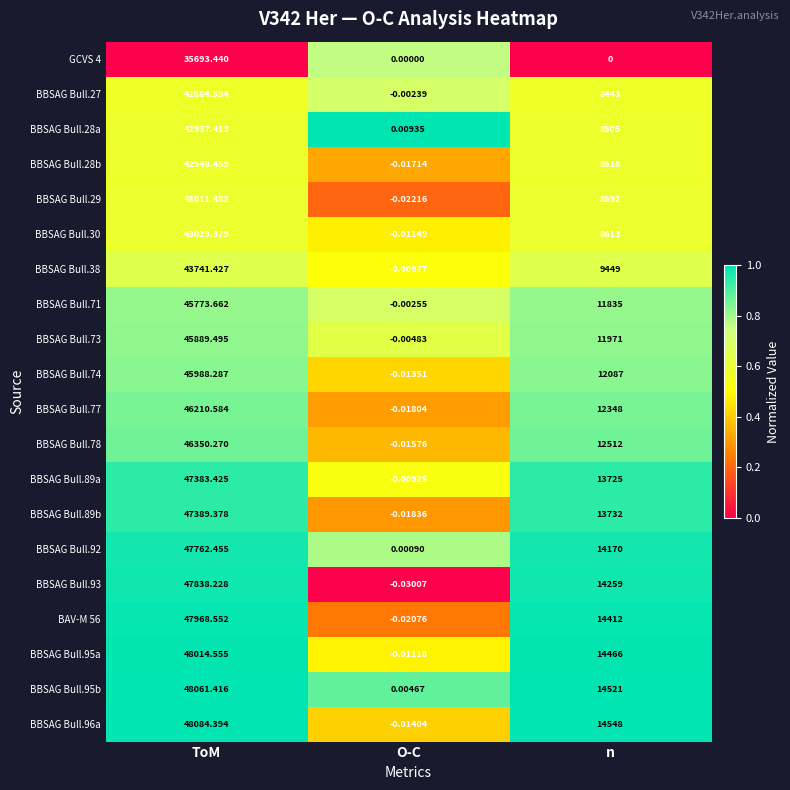

List the series in order of their peak value, highest first.

BBSAG Bull.96a, BBSAG Bull.95b, BBSAG Bull.95a, BAV-M 56, BBSAG Bull.93, BBSAG Bull.92, BBSAG Bull.89b, BBSAG Bull.89a, BBSAG Bull.78, BBSAG Bull.77, BBSAG Bull.74, BBSAG Bull.73, BBSAG Bull.71, BBSAG Bull.38, BBSAG Bull.30, BBSAG Bull.29, BBSAG Bull.28b, BBSAG Bull.28a, BBSAG Bull.27, GCVS 4